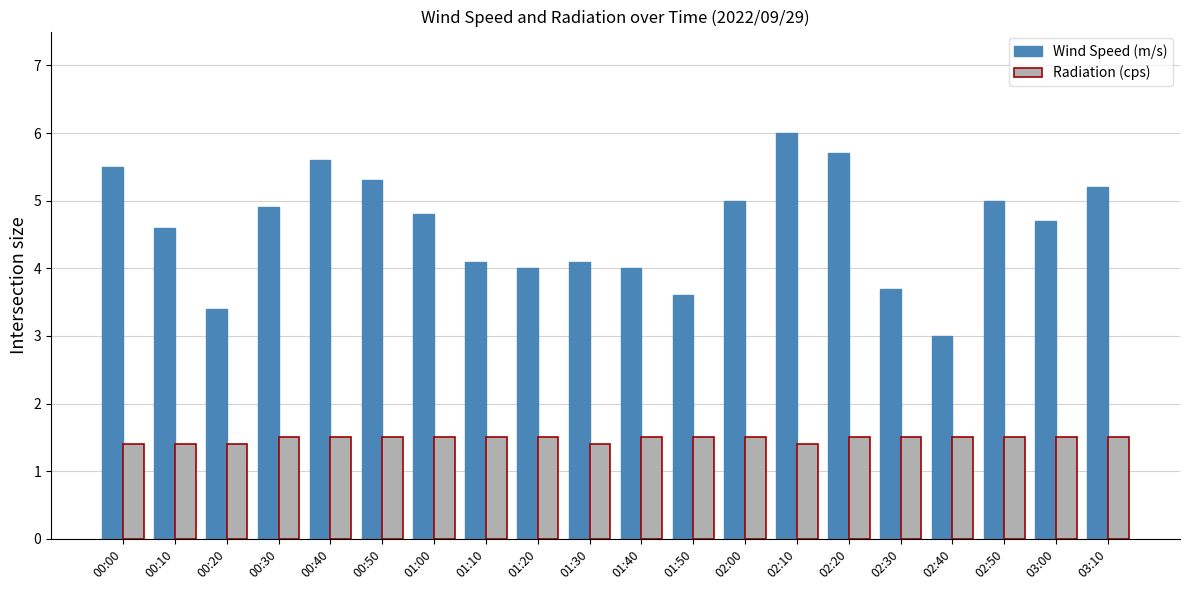

What is the difference between the second highest and minimum values in the Wind Speed (m/s) series?

2.7